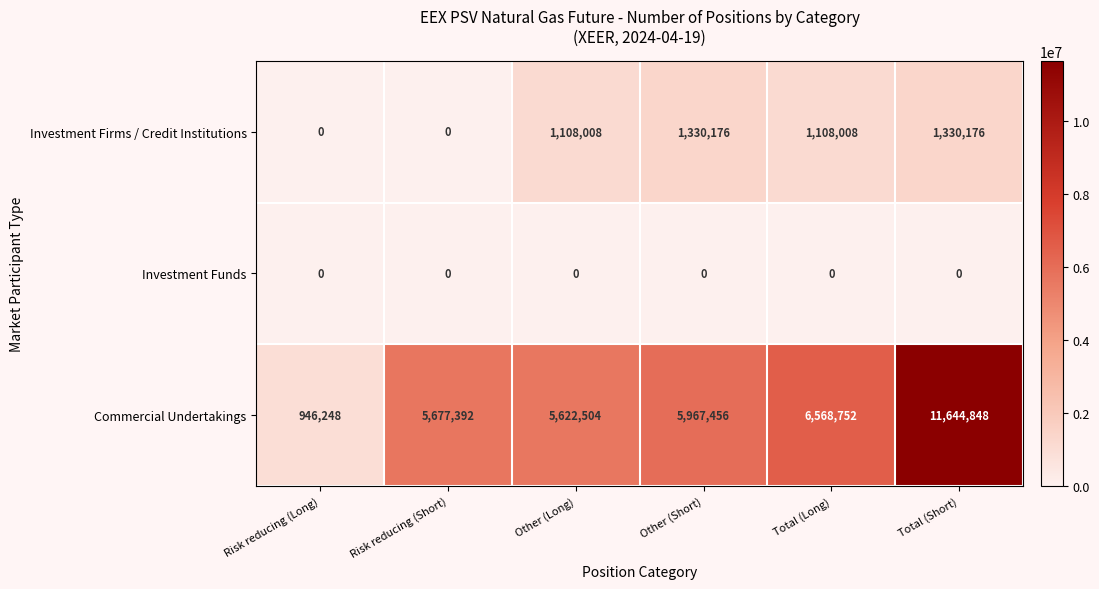

Reading left to right, list all the values displayed in this chart.

Investment Firms / Credit Institutions: Risk reducing (Long)=0	Risk reducing (Short)=0	Other (Long)=1108008	Other (Short)=1330176	Total (Long)=1108008	Total (Short)=1330176
Investment Funds: Risk reducing (Long)=0	Risk reducing (Short)=0	Other (Long)=0	Other (Short)=0	Total (Long)=0	Total (Short)=0
Commercial Undertakings: Risk reducing (Long)=946248	Risk reducing (Short)=5677392	Other (Long)=5622504	Other (Short)=5967456	Total (Long)=6568752	Total (Short)=11644848